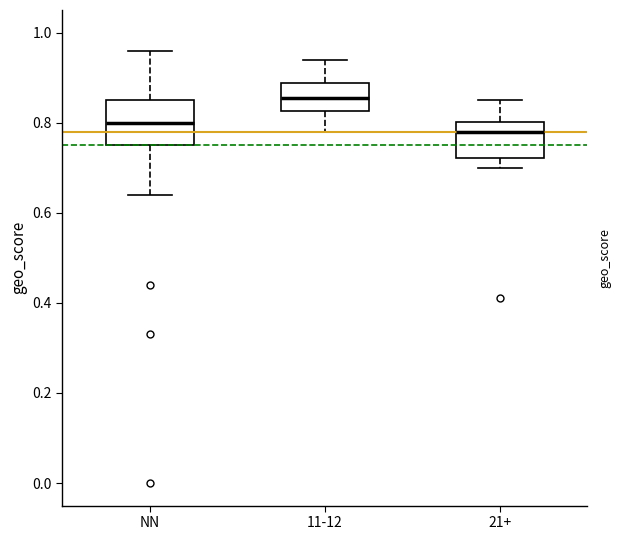

Reading left to right, read every box against the y-axis: the position of its median line, the range the box covers, and the ends of its whiskers. The values are not printed on the chart, so give them approximately, as read against the axis.

NN: median 0.80, box 0.76 to 0.86, whiskers 0.64 to 0.96
11-12: median 0.86, box 0.82 to 0.88, whiskers 0.78 to 0.94
21+: median 0.78, box 0.72 to 0.80, whiskers 0.70 to 0.86